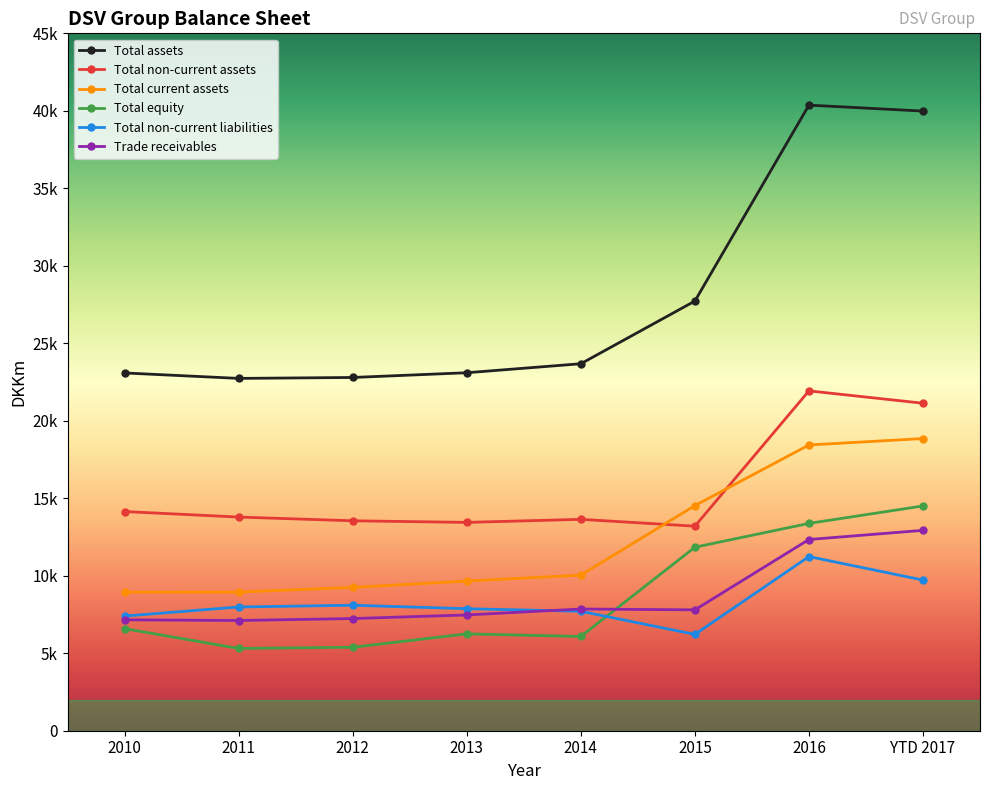

Where does the Total current assets series first go above 10040?

2014